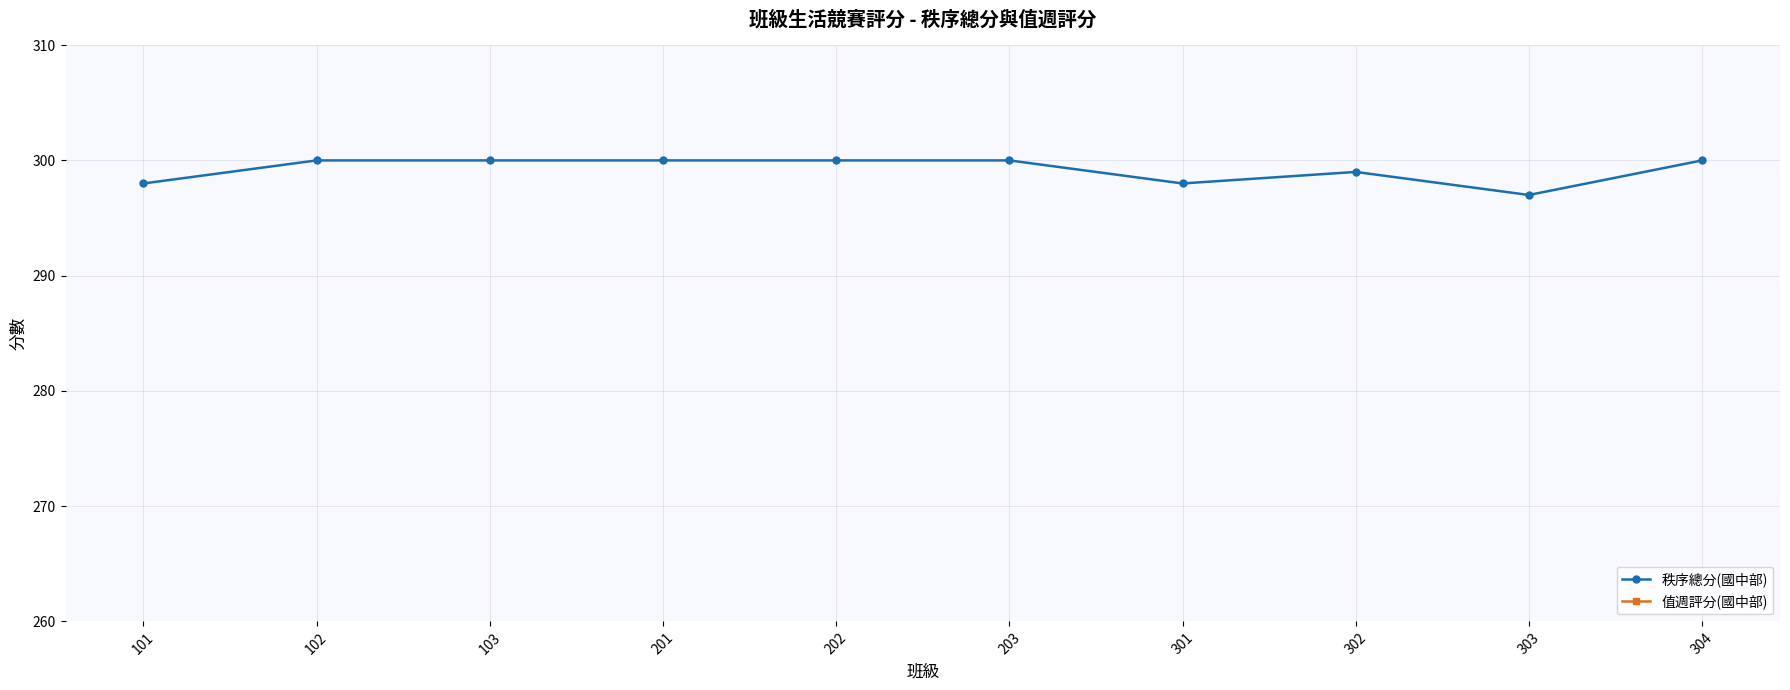

The value of 值週評分(國中部) at 101 is 62. True or false?

False